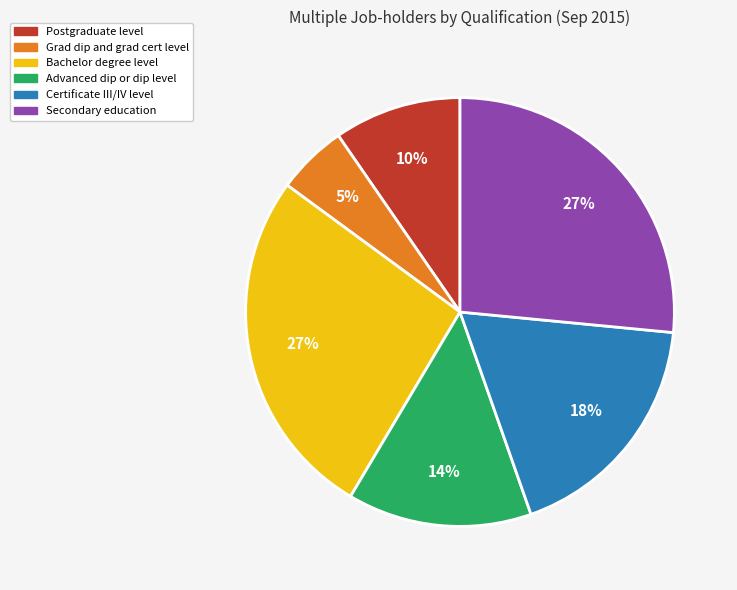

Which slice is the smallest?

Grad dip and grad cert level